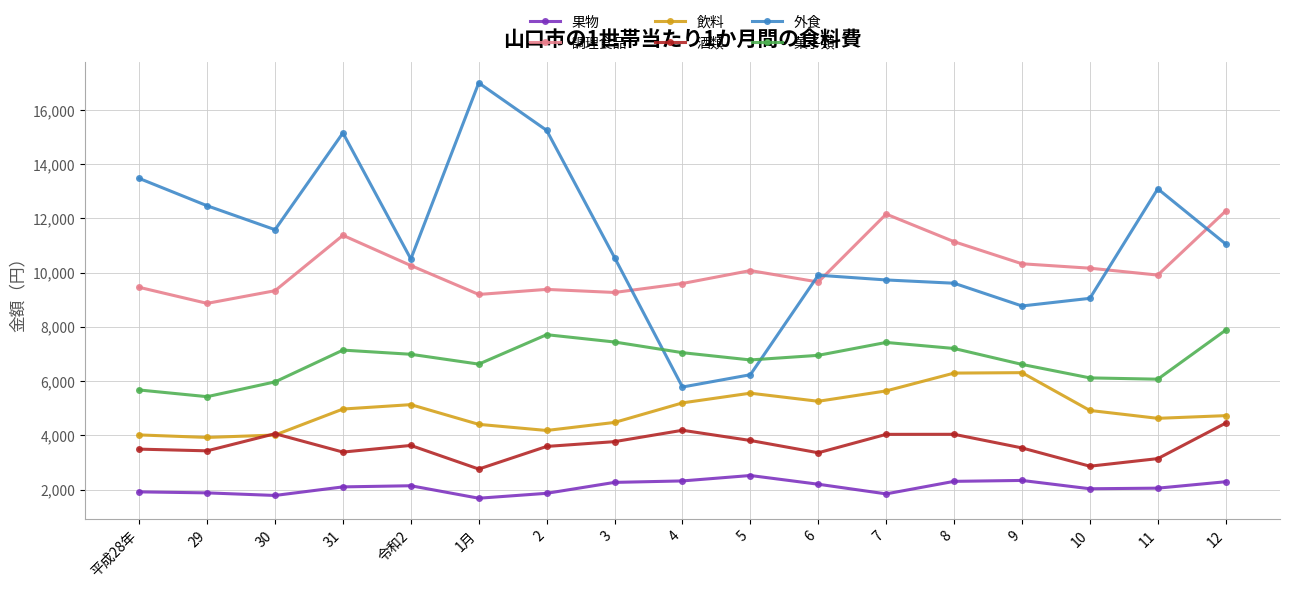

At which category does 外食 reach its first local peak?

31